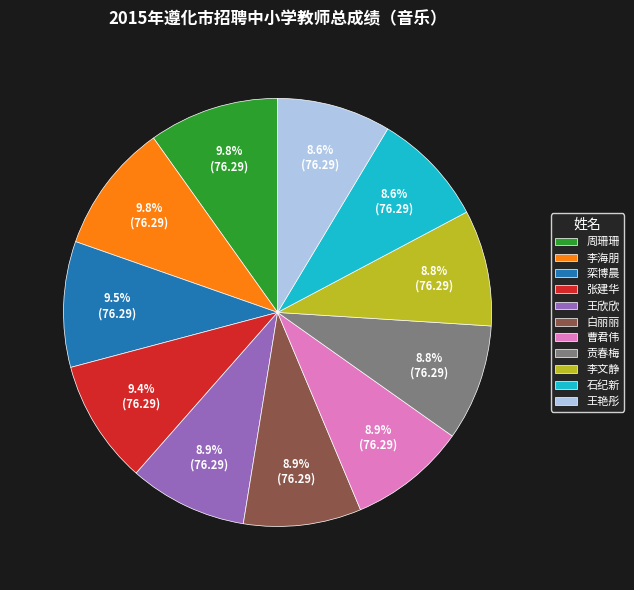

Approximately how many times larger is the value at 张建华 compared to 周珊珊?

1.0